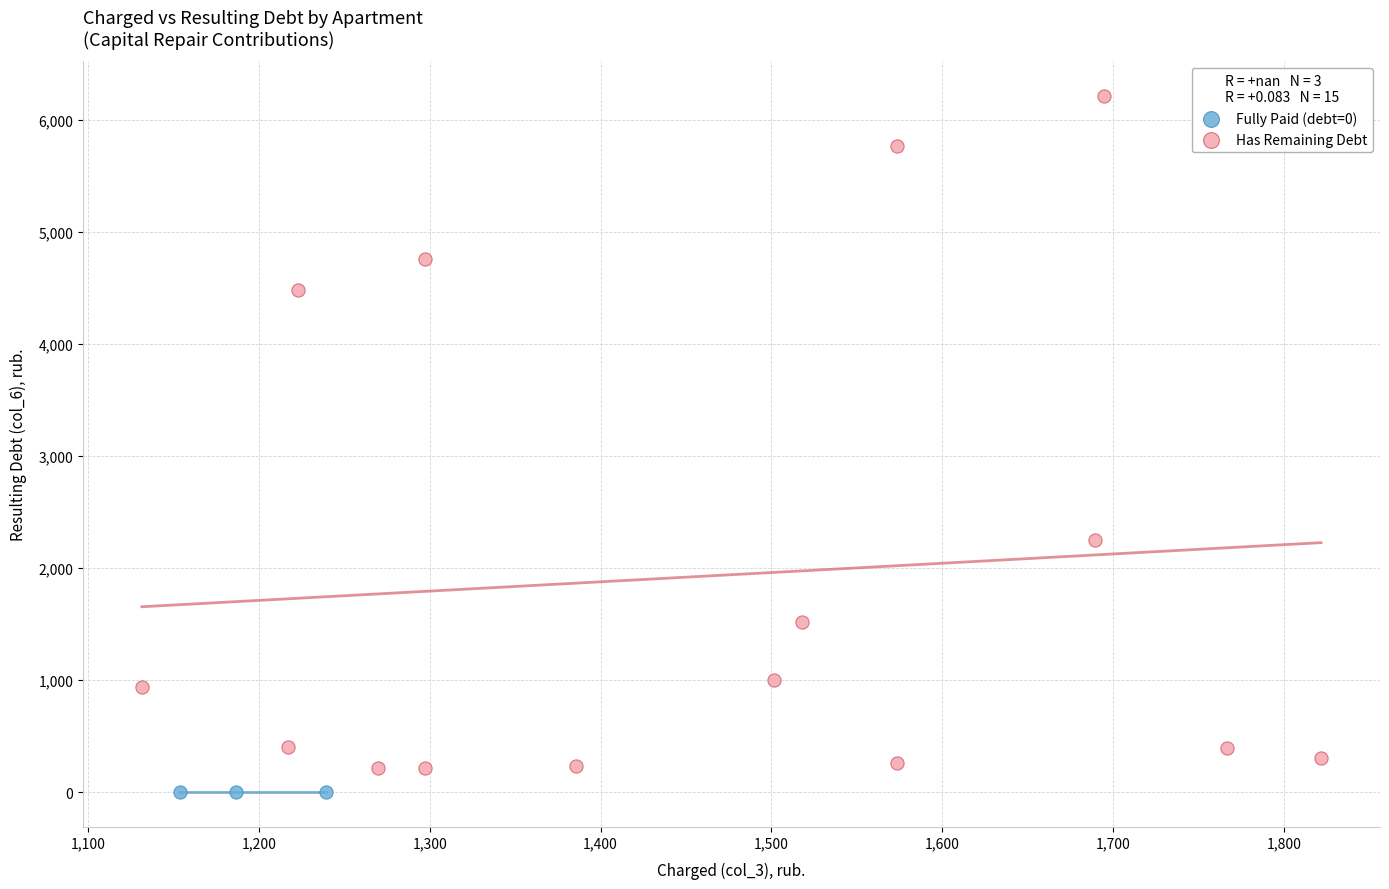

Which series contains the lowest Y value?

Fully Paid (debt=0)